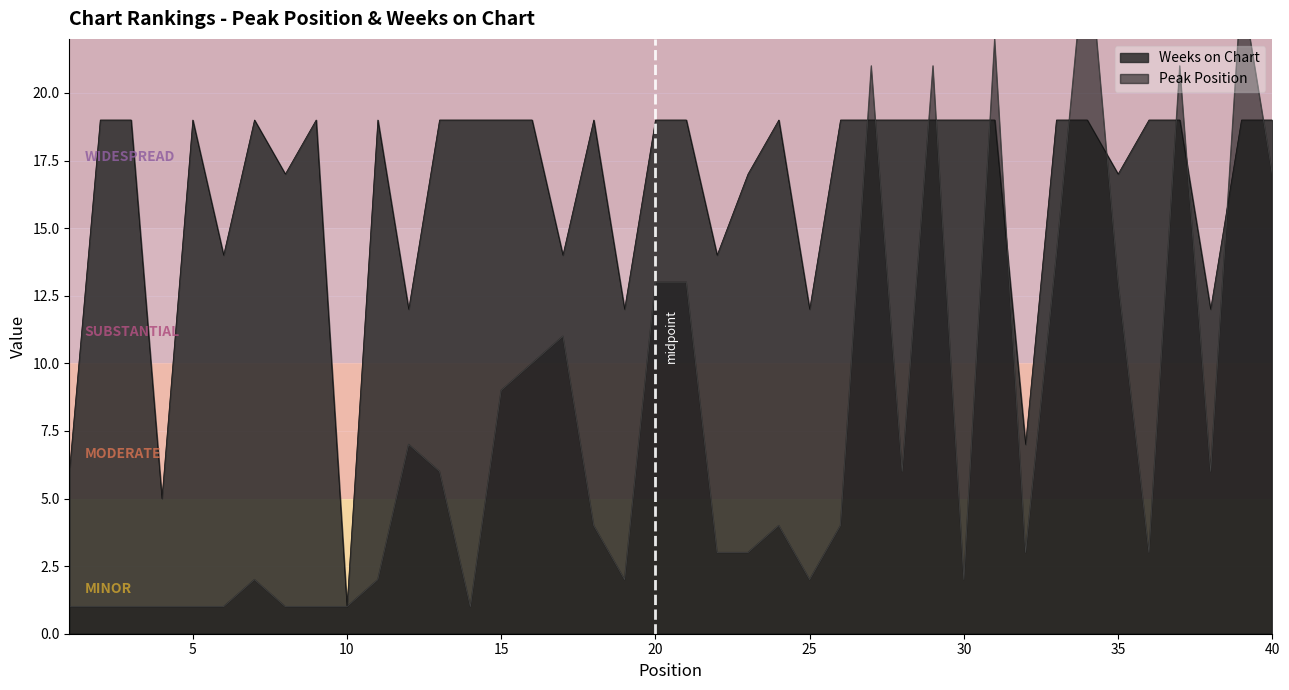

List the labels in order of Weeks on Chart value, smallest first.

10, 4, 1, 32, 12, 19, 25, 38, 6, 17, 22, 8, 23, 35, 2, 3, 5, 7, 9, 11, 13, 14, 15, 16, 18, 20, 21, 24, 26, 27, 28, 29, 30, 31, 33, 34, 36, 37, 39, 40